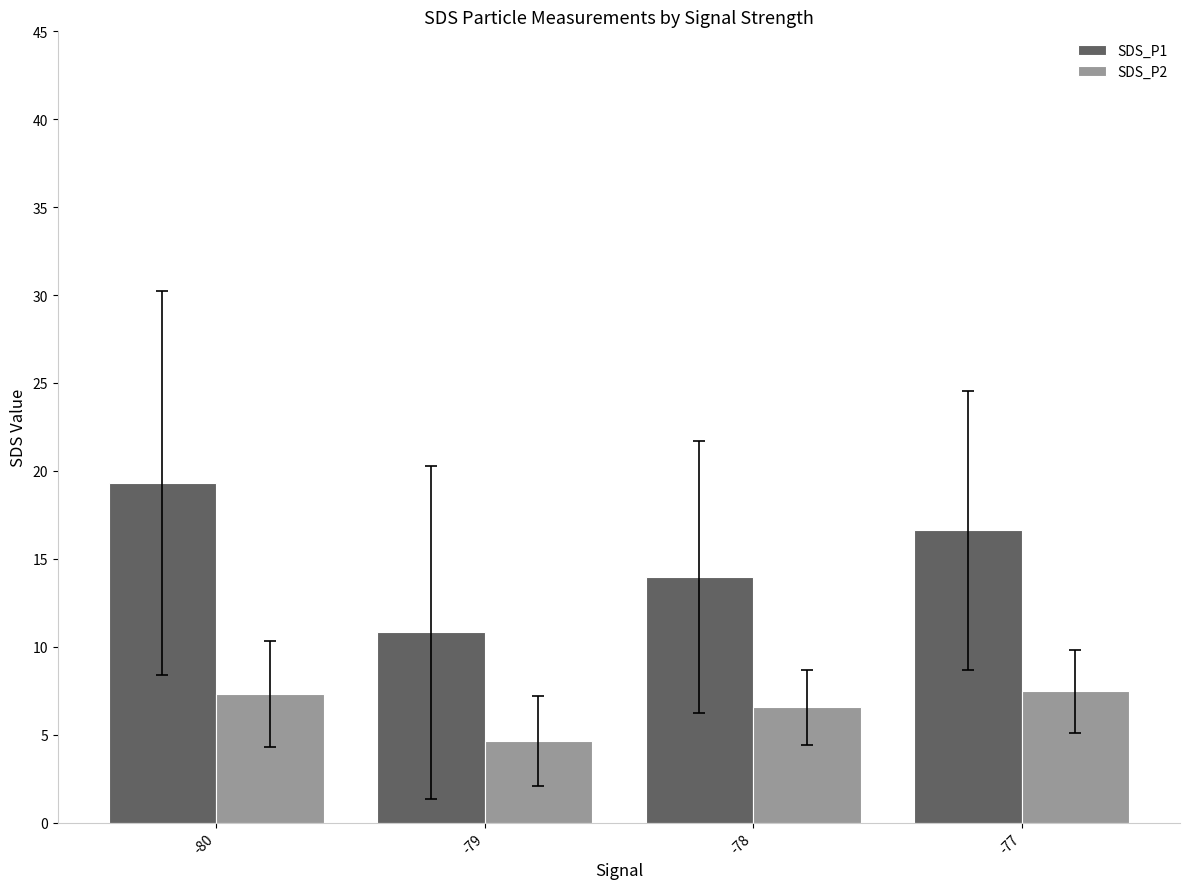

What is the difference between the SDS_P1 values at -80 and -78?

5.3